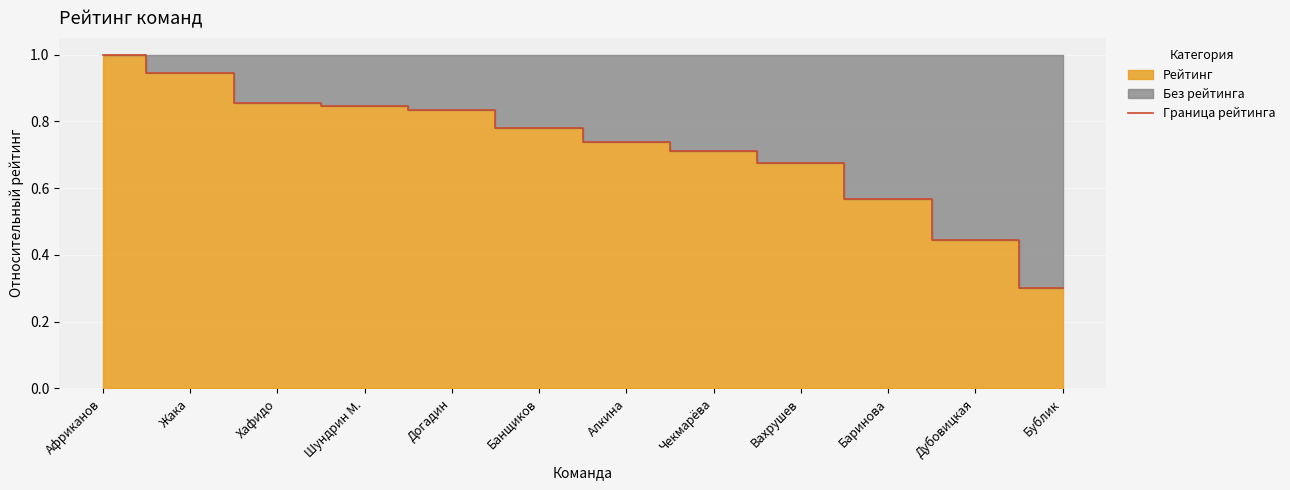

What is the label of the 10th point from the right?

Хафидо